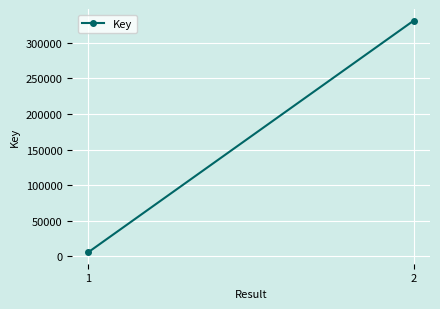

Reading left to right, what are all the values shown in this chart?

6002	331160